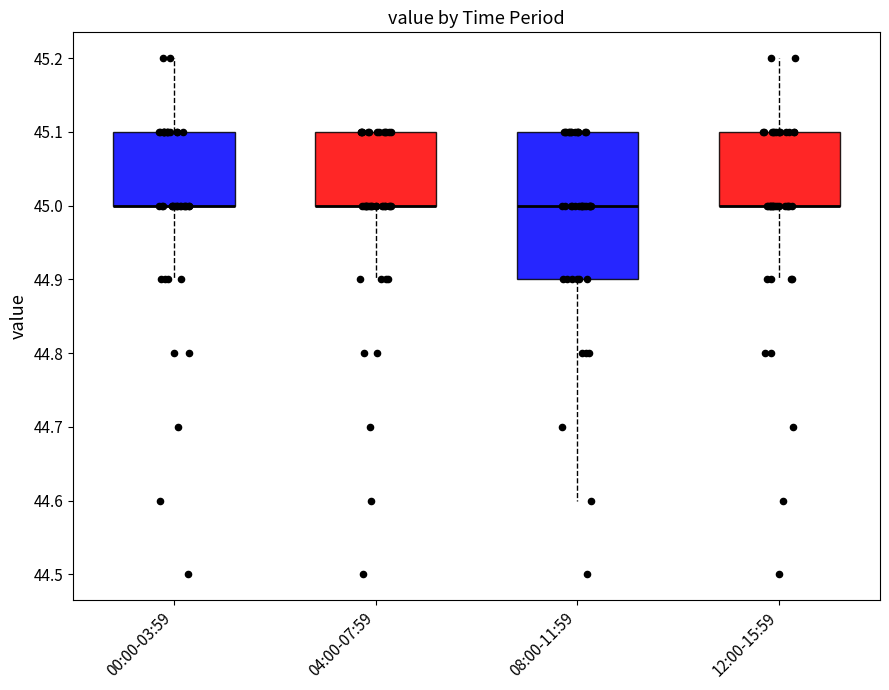

Reading left to right, read every box against the y-axis: the position of its median line, the range the box covers, and the ends of its whiskers. The values are not printed on the chart, so give them approximately, as read against the axis.

00:00-03:59: median 45.0 (drawn on the box's lower edge), box 45.0 to 45.1, whiskers 44.9 to 45.2
04:00-07:59: median 45.0 (drawn on the box's lower edge), box 45.0 to 45.1, whiskers 44.9 to 45.1
08:00-11:59: median 45.0, box 44.9 to 45.1, whiskers 44.6 to 45.1
12:00-15:59: median 45.0 (drawn on the box's lower edge), box 45.0 to 45.1, whiskers 44.9 to 45.2